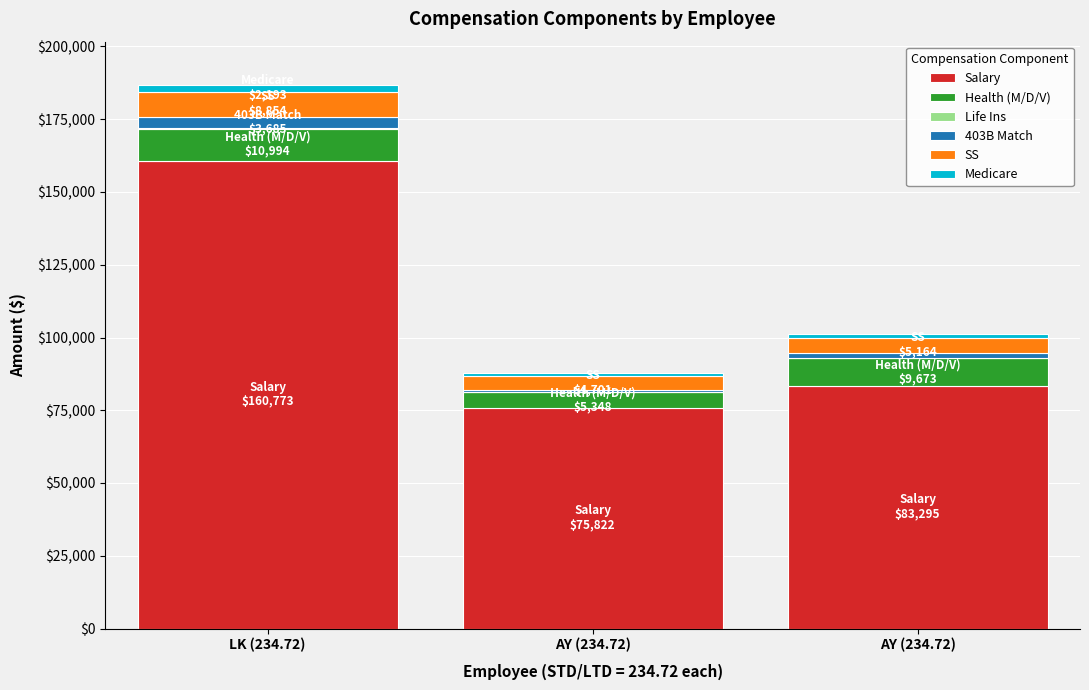

Are the bars horizontal?

No